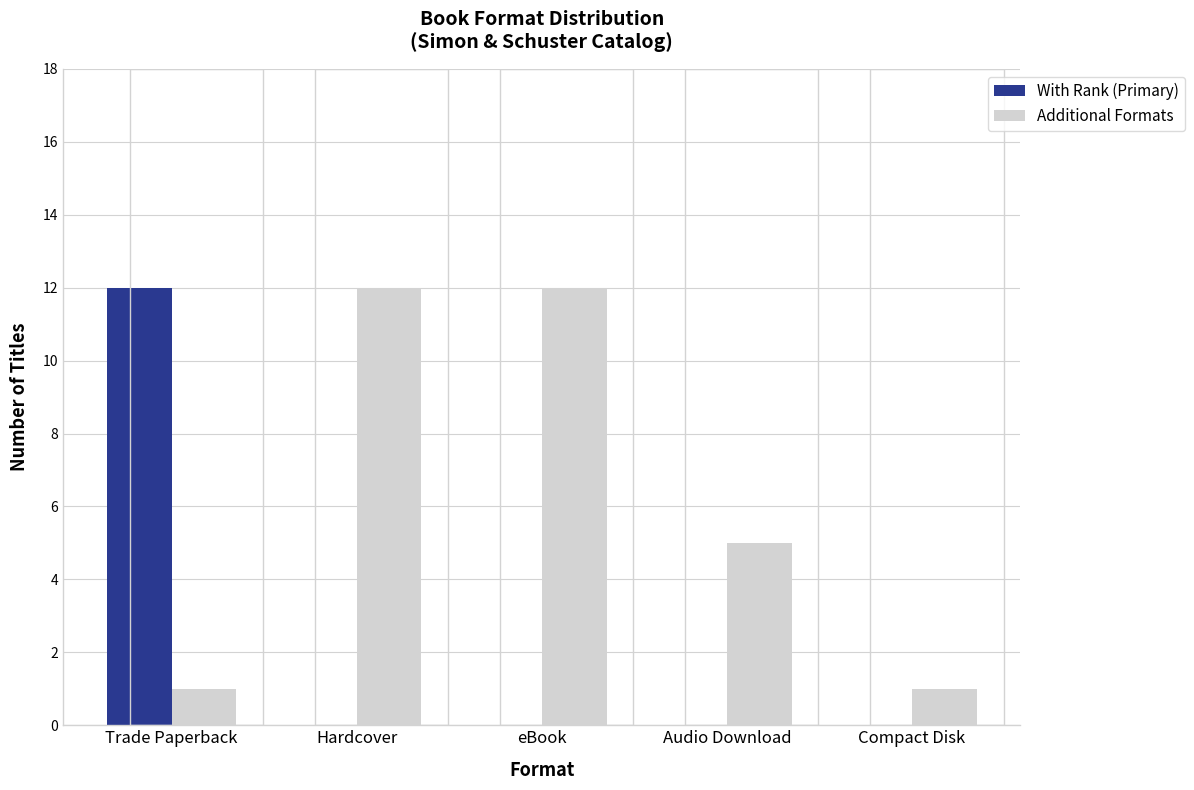

What are all the series names shown in the legend?

With Rank (Primary), Additional Formats